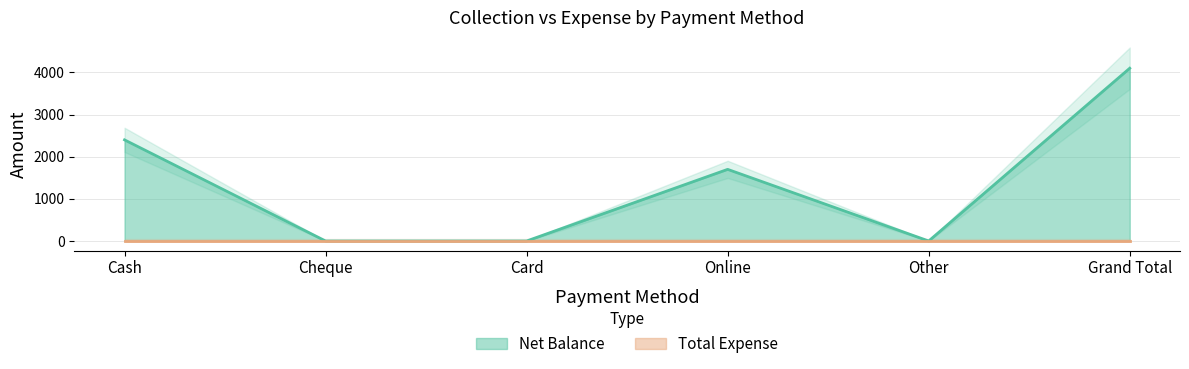

How many lines are shown in the chart?

1